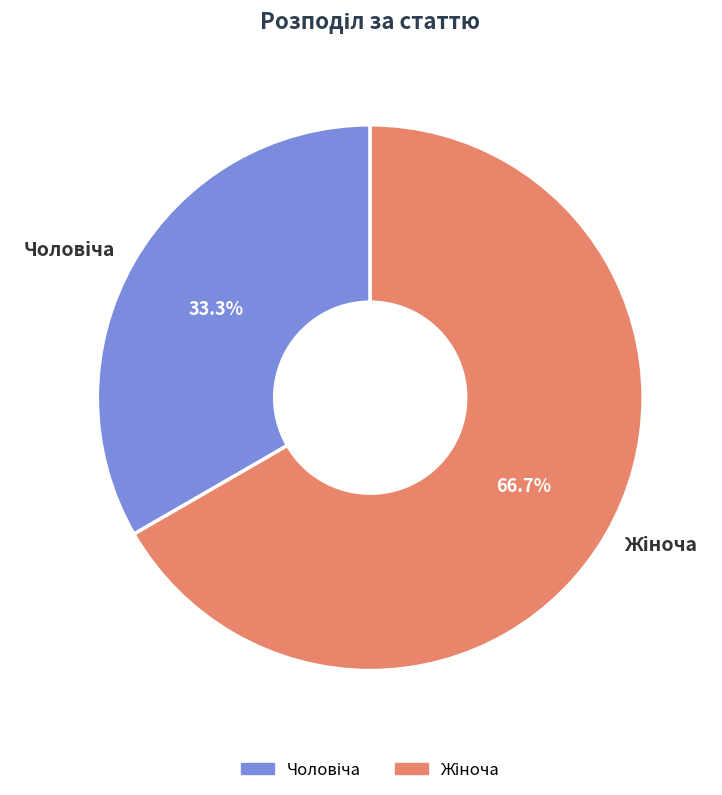

Is there any slice that represents more than half of the pie?

Yes